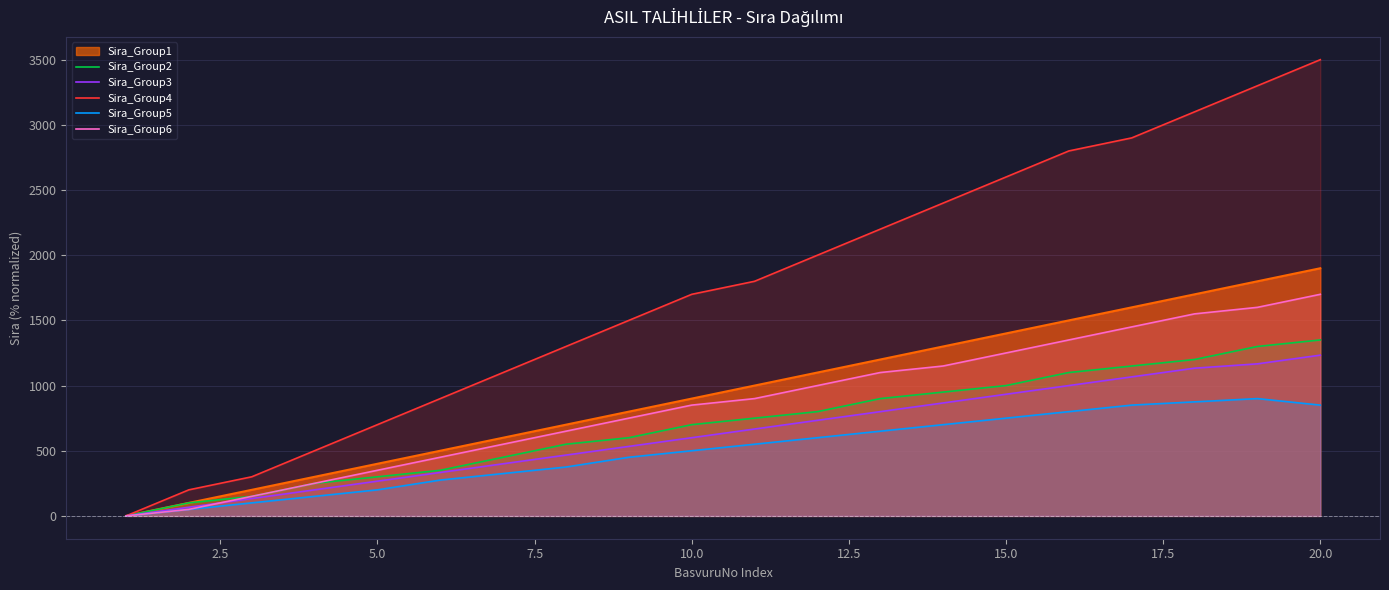

At which label is Sira_Group3 closest to 616?

10.0